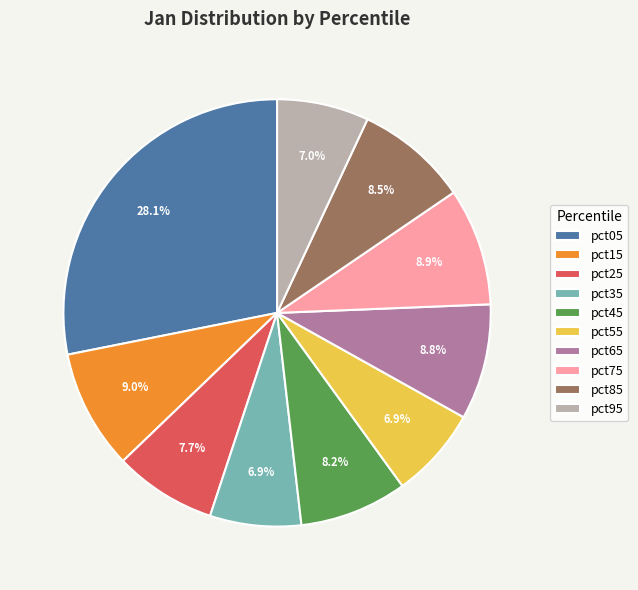

To the nearest percent, what percentage of the pie is pct05?

28%